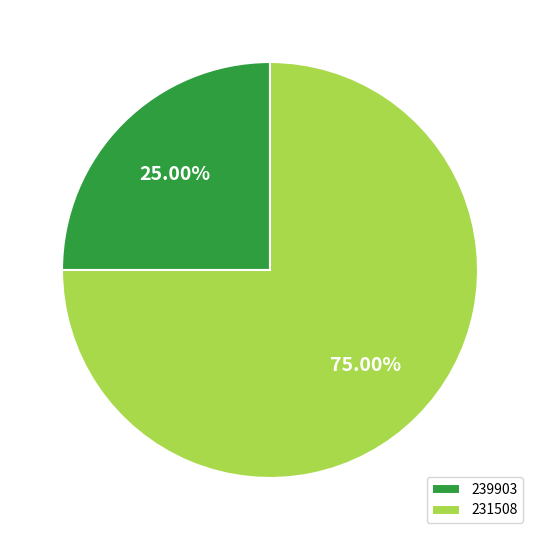

What percentage do 231508 and 239903 together represent?

100.0%